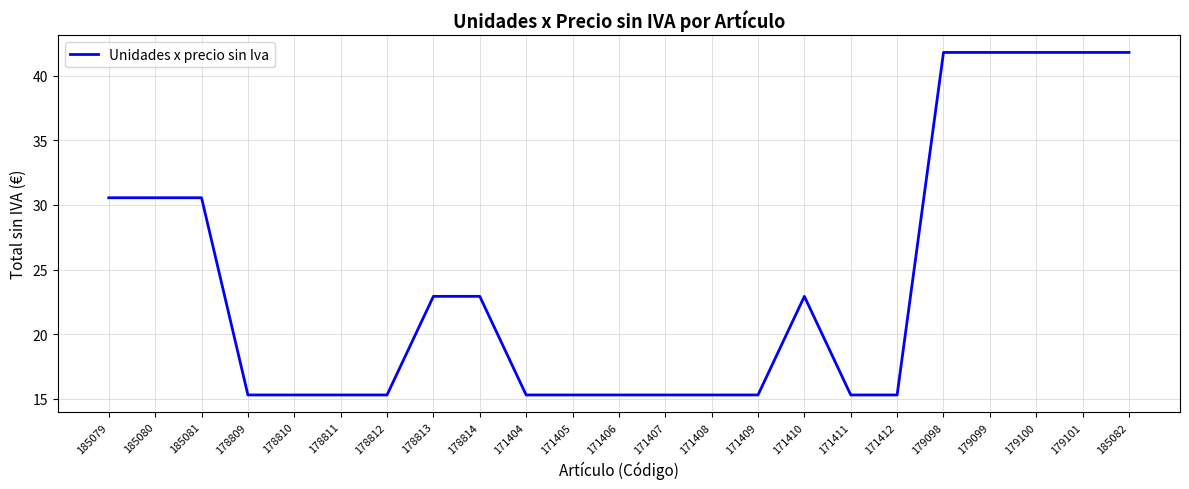

True or false: the data shows 15.3 at 178812.

True